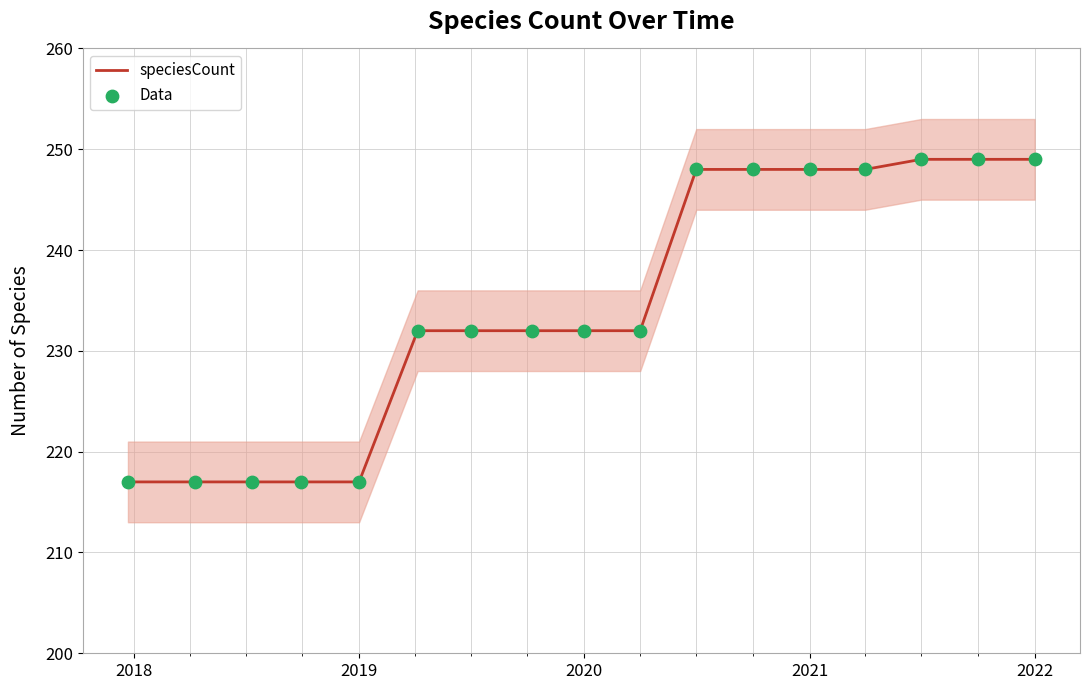

The value of speciesCount at 2022 is 249. True or false?

True